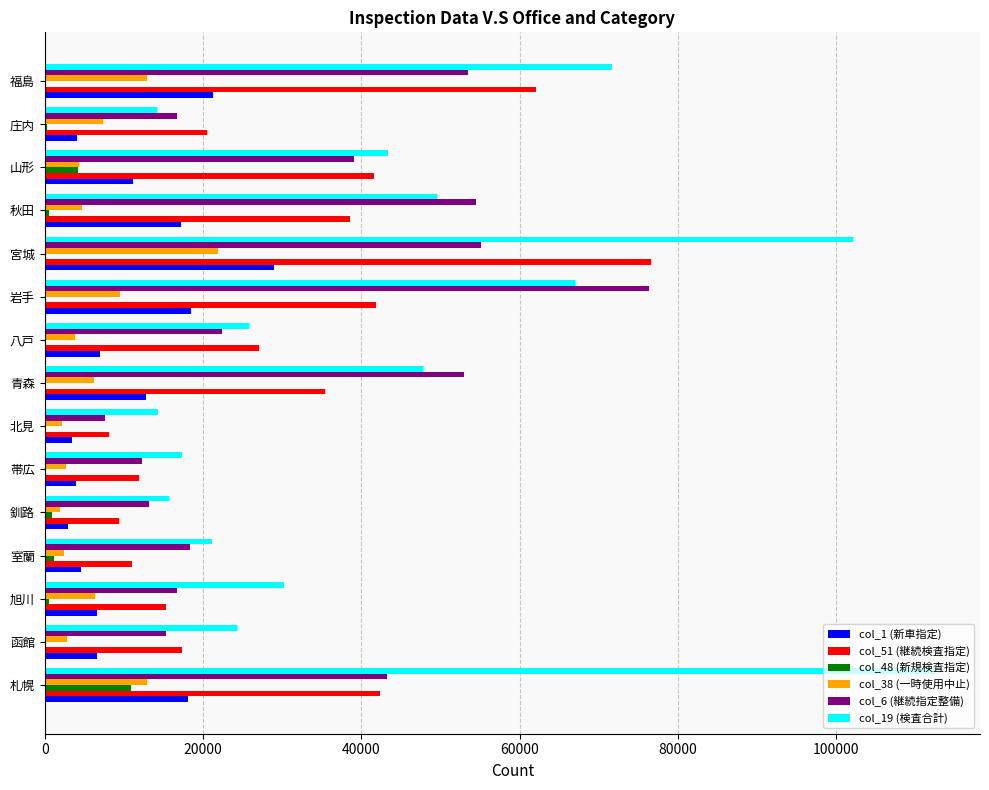

Is the value of col_19 (検査合計) at 帯広 greater than the value of col_48 (新規検査指定) at 旭川?

Yes